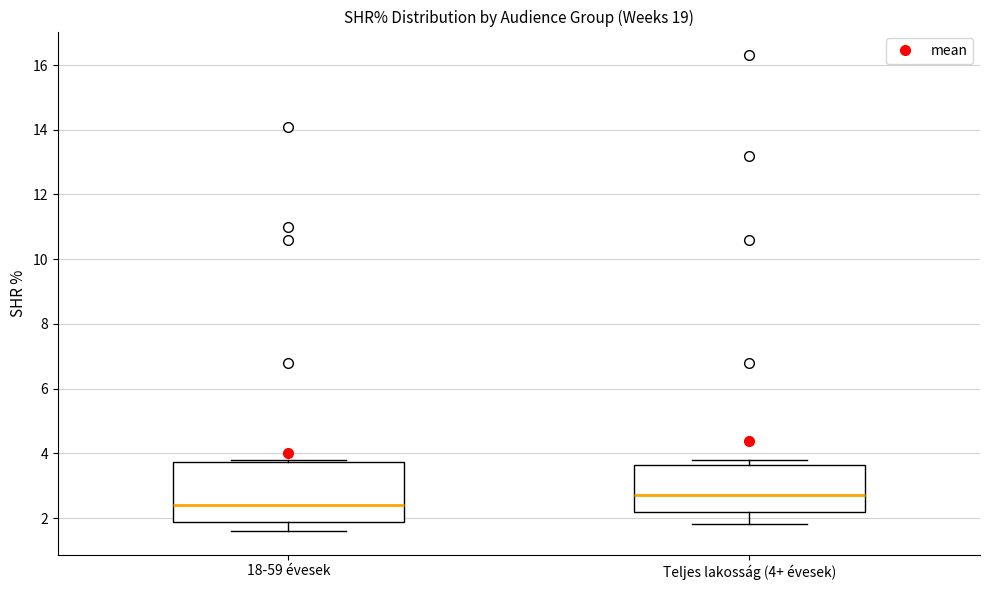

Reading left to right, read every box against the y-axis: the position of its median line, the range the box covers, and the ends of its whiskers. The values are not printed on the chart, so give them approximately, as read against the axis.

18-59 évesek: median 2.4, box 1.8 to 3.8, whiskers 1.6 to 3.8 (just above the box's upper edge)
Teljes lakosság (4+ évesek): median 2.8, box 2.2 to 3.6, whiskers 1.8 to 3.8